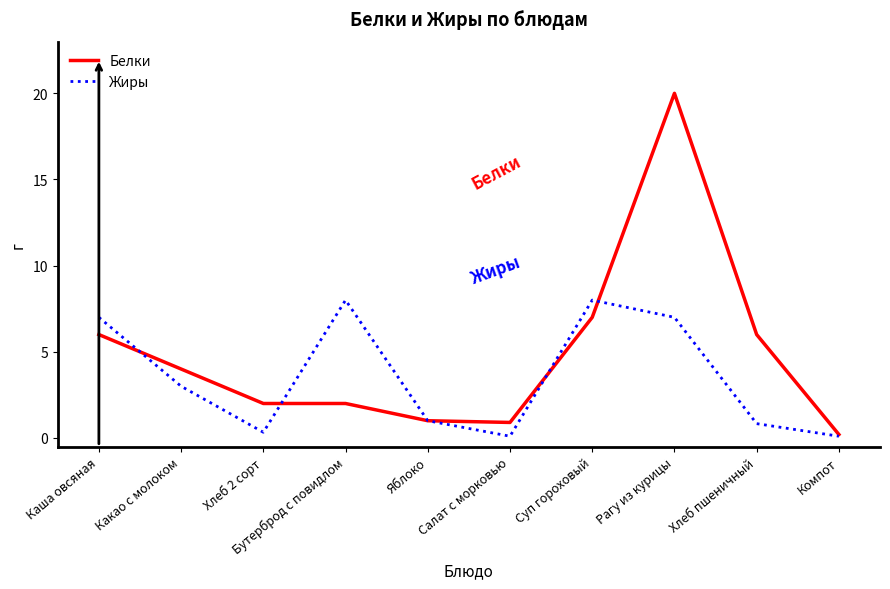

Rank the series by their maximum value, from lowest to highest.

Жиры, Белки